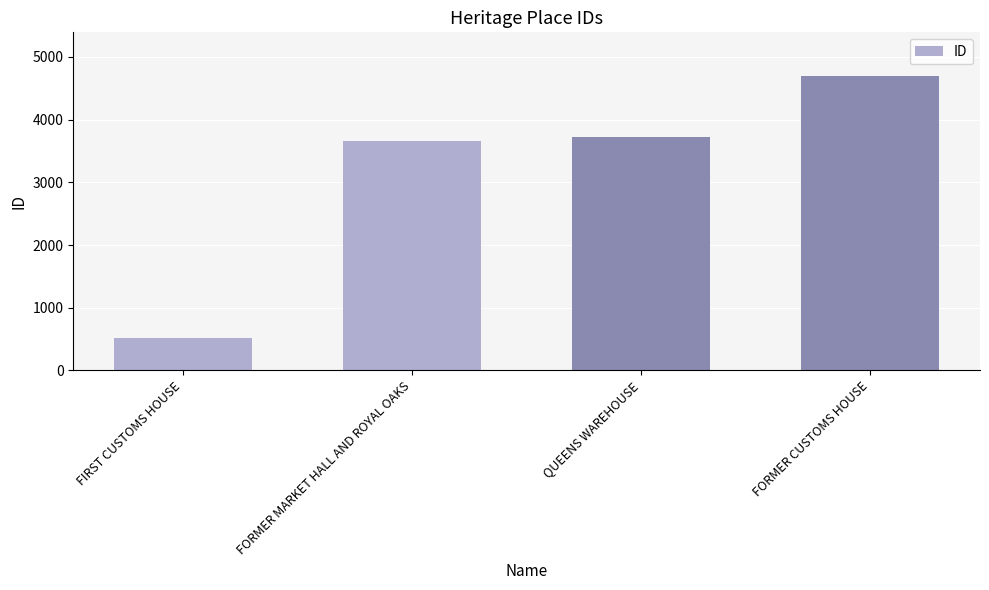

What position from the right is FIRST CUSTOMS HOUSE?

4